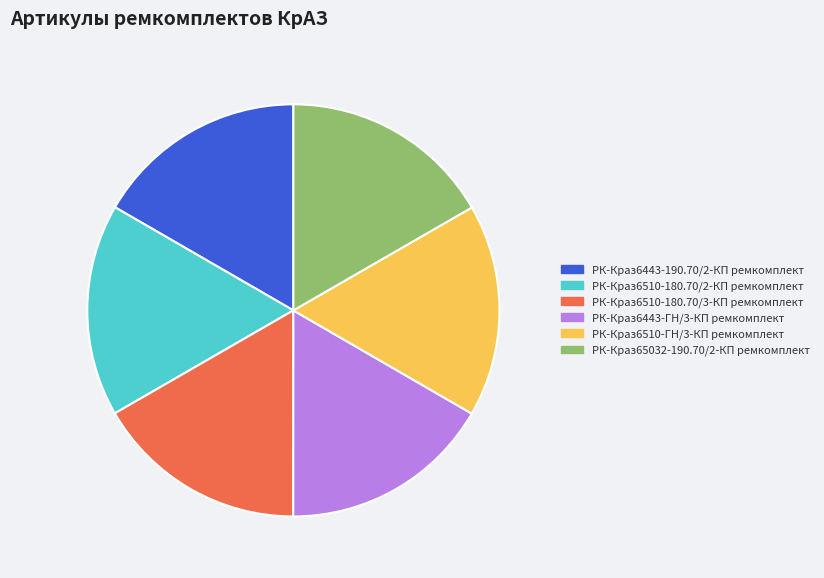

Combined, do РК-Краз6443-ГН/3-КП ремкомплект and РК-Краз6510-180.70/2-КП ремкомплект account for over 50%?

No